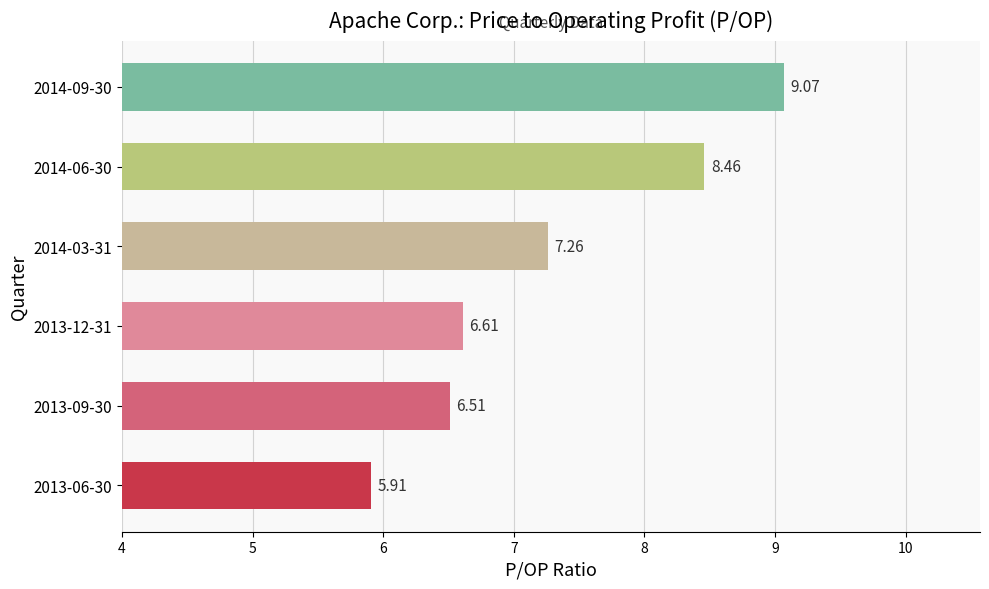

Which label corresponds to the smallest value in the chart?

2013-06-30